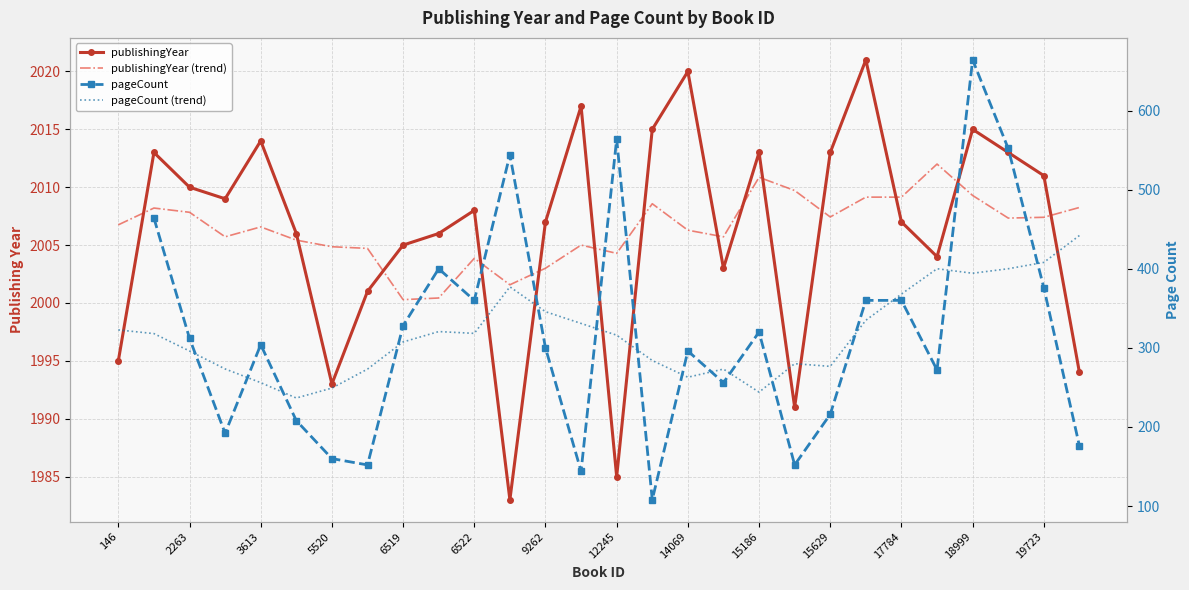

The value of publishingYear (trend) at 18999 is 811.0. True or false?

False